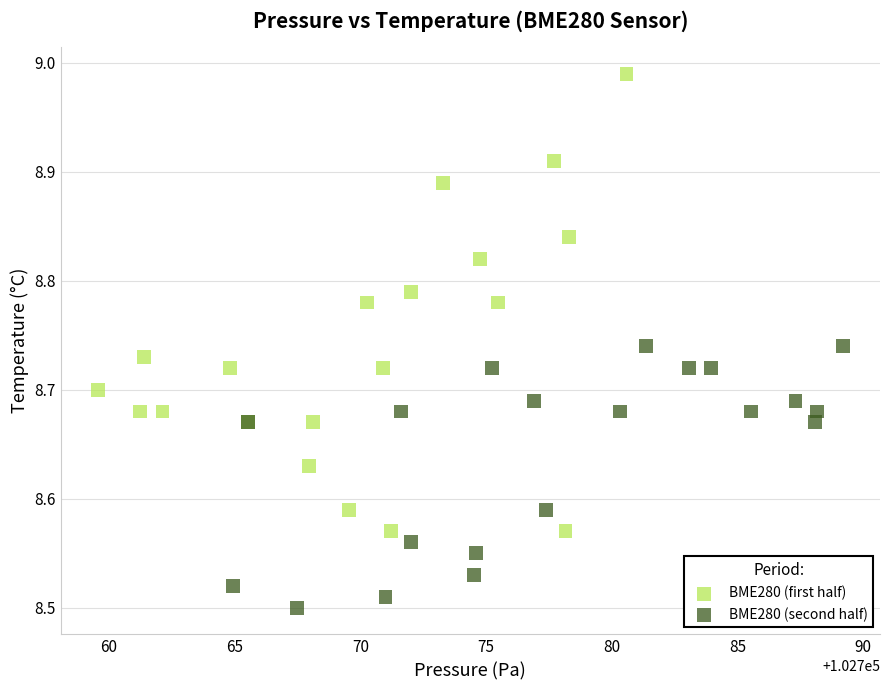

What are all the series names shown in the legend?

BME280 (first half), BME280 (second half)